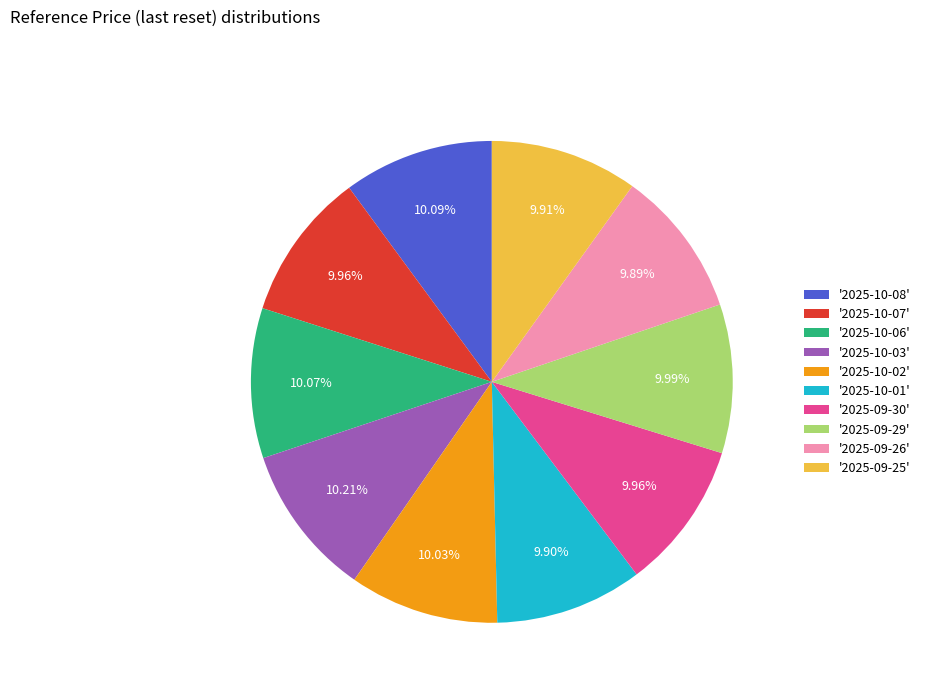

Approximately how many times larger is the value at '2025-10-07' compared to '2025-10-01'?

1.0